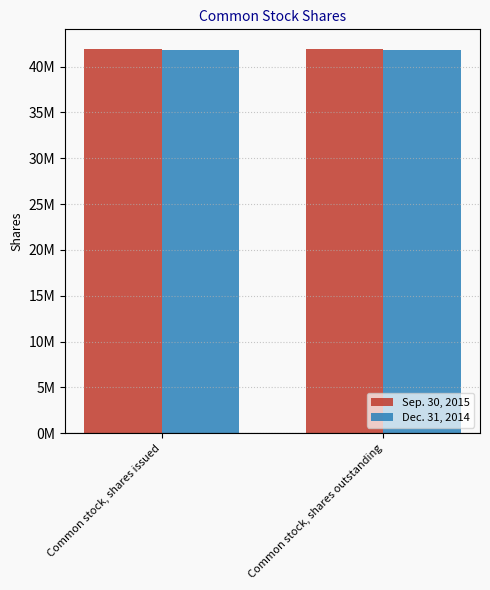

Which has a higher value, Common stock, shares outstanding or Common stock, shares issued?

Common stock, shares outstanding